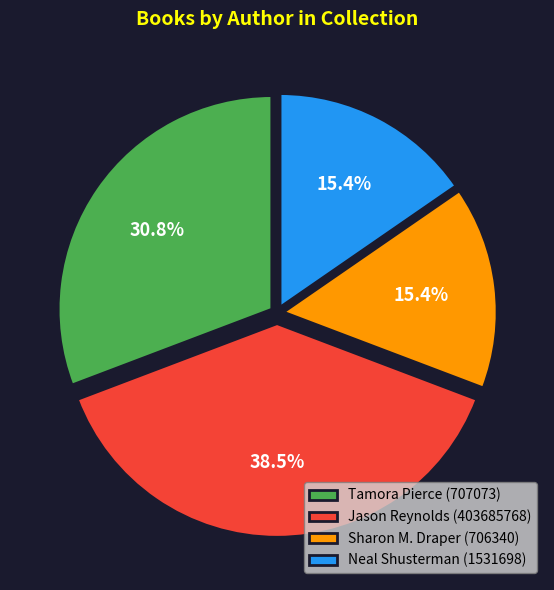

To the nearest percent, what is the average slice percentage?

25%